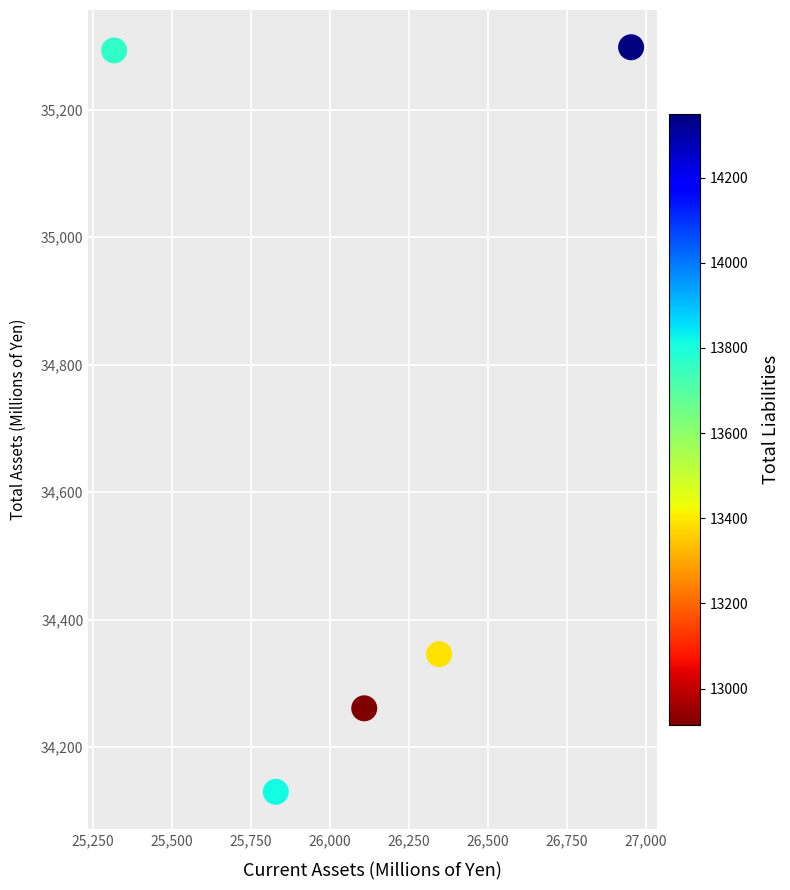

What Y value in the scatter plot is closest to 34714?

34346